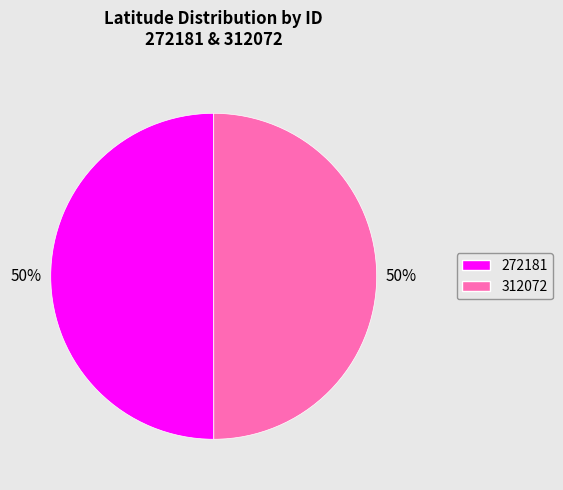

Do 312072 and 272181 together represent more than half of the pie?

Yes